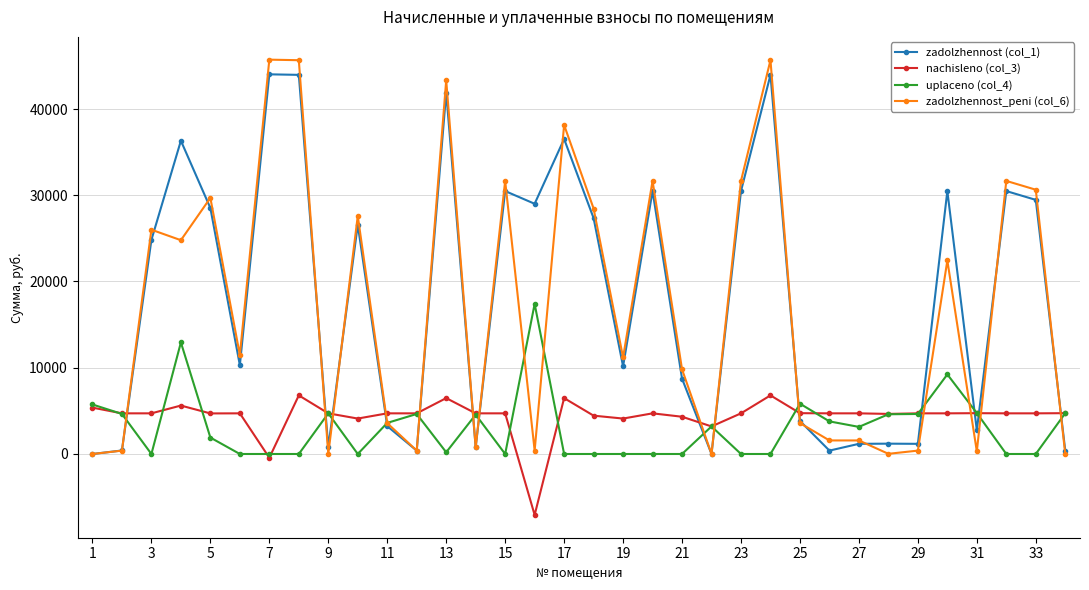

How many values in the zadolzhennost (col_1) series are below 24826?

17